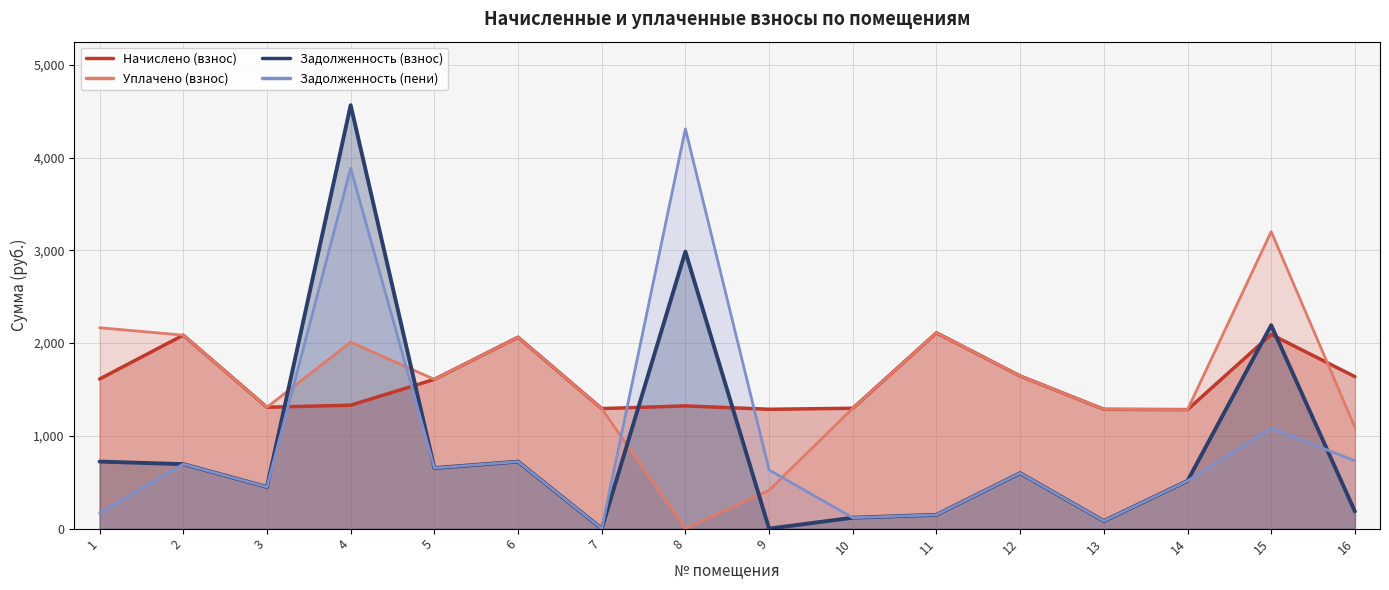

What is the value of the Начислено (взнос) point at the 3rd from the left?

1308.8